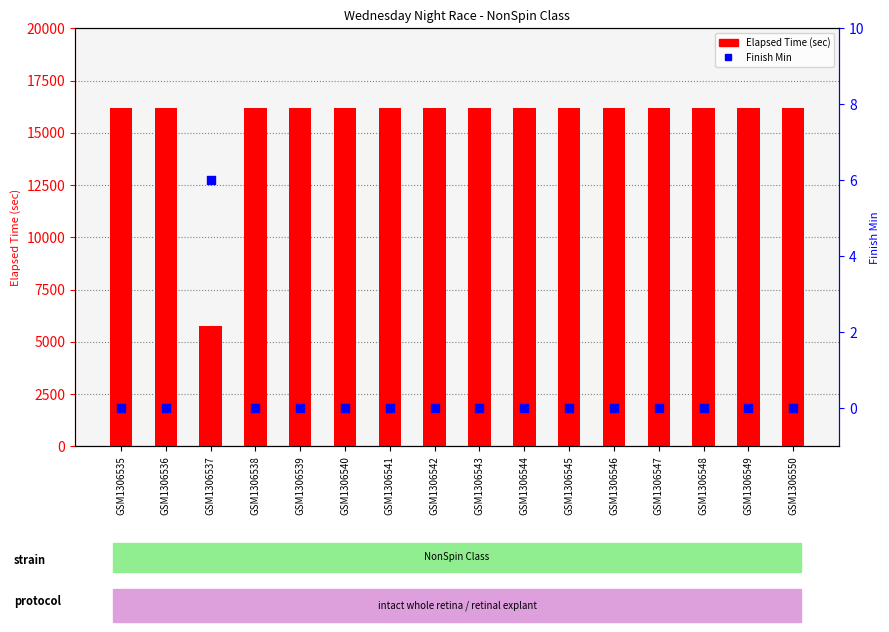

What is the total value across all series at GSM1306544?

16200